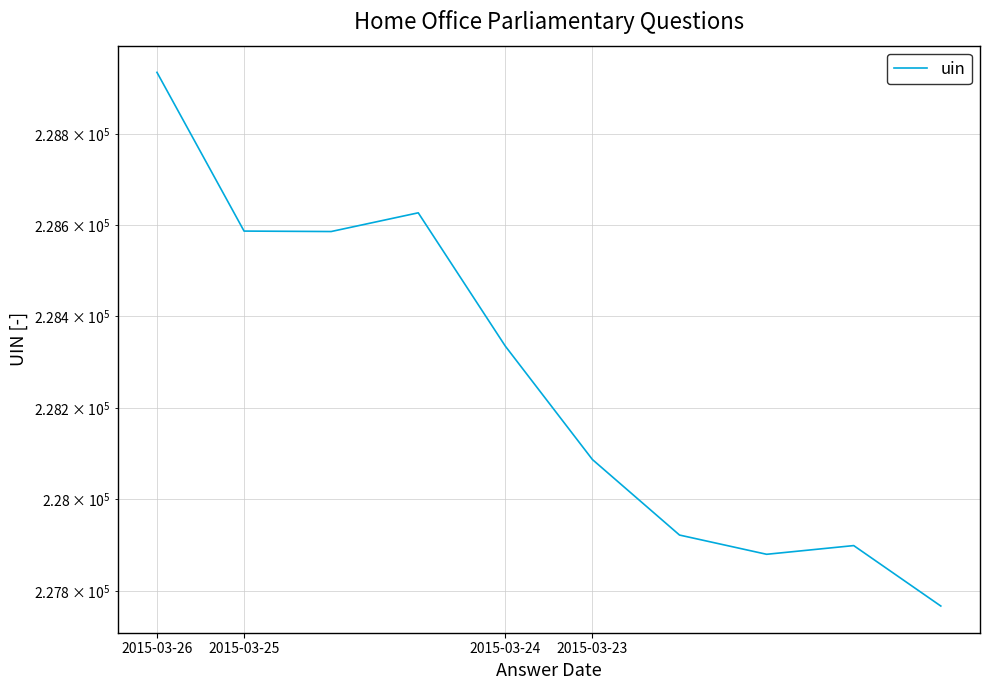

The value at 2015-03-24 is 337619. True or false?

False